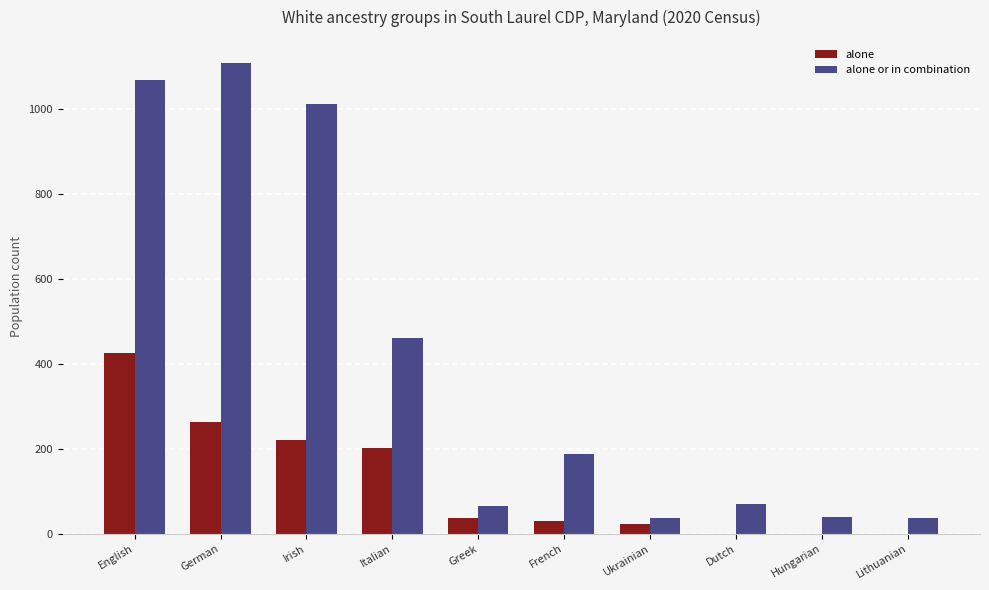

The value of alone at German is 114. True or false?

False